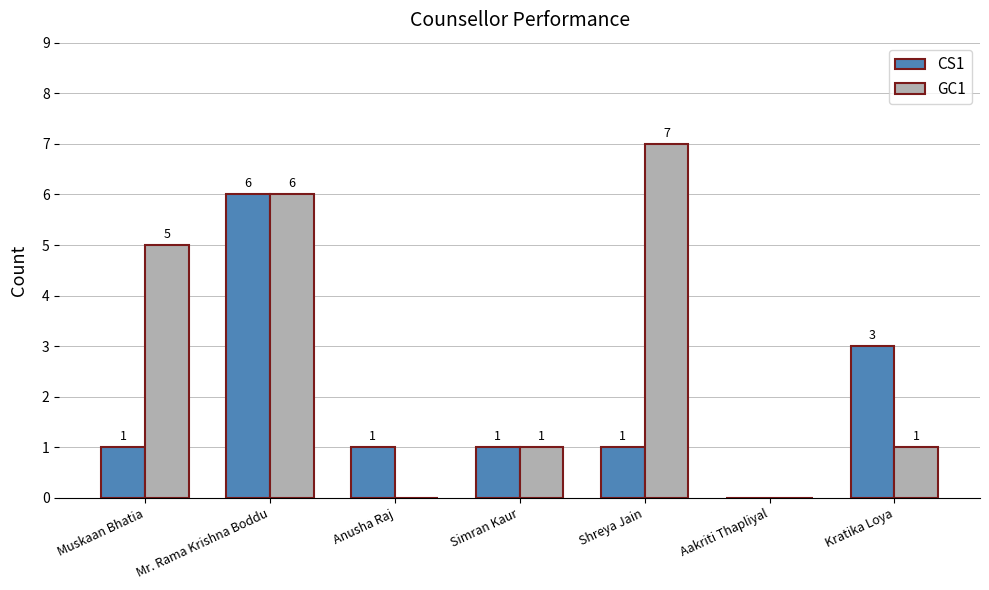

Which category has the highest value in the CS1 series?

Mr. Rama Krishna Boddu